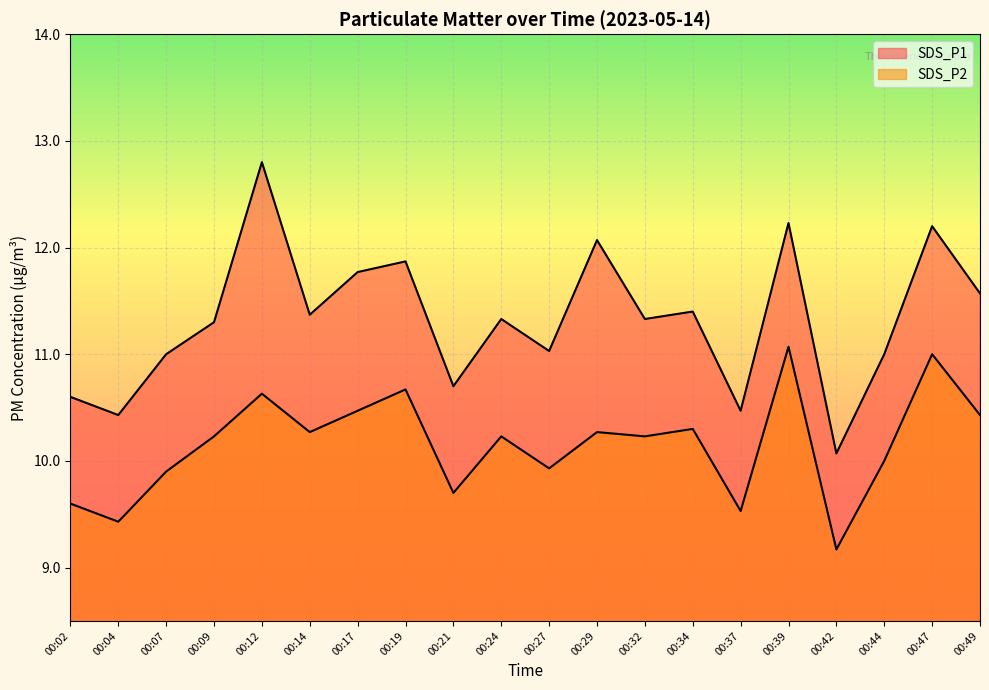

Which series has the widest spread of values?

SDS_P1